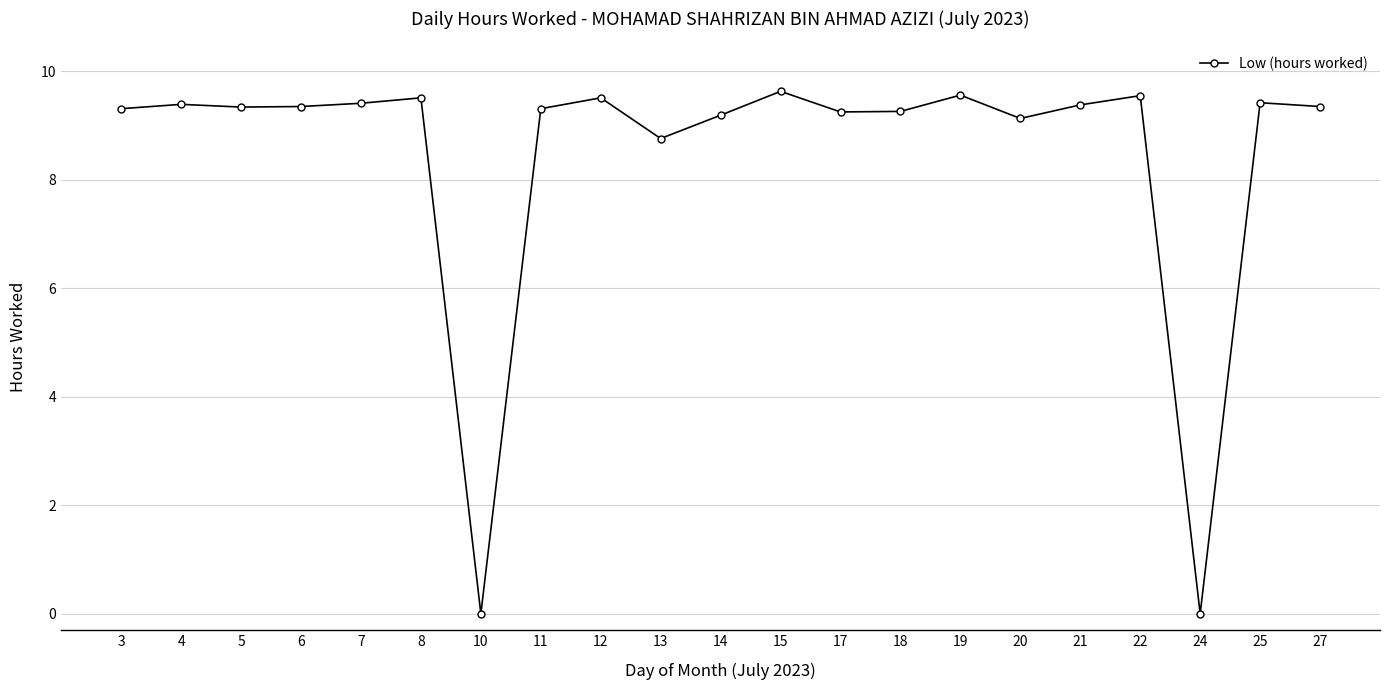

What is the greatest value displayed?

9.6